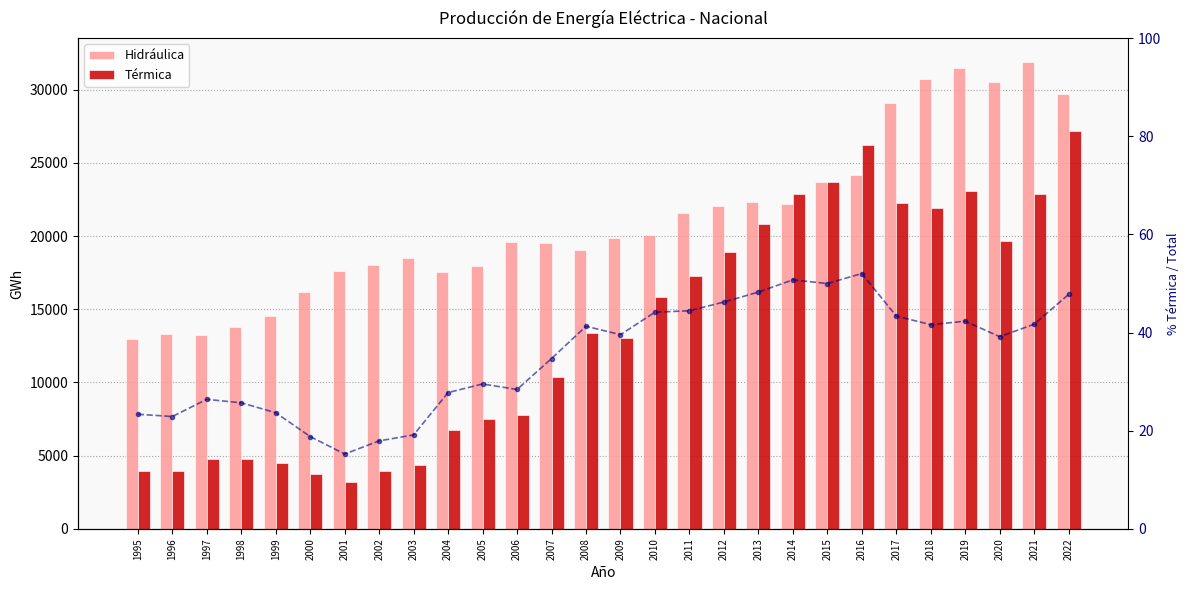

Reading left to right, list all the values displayed in this chart.

Hidráulica: 12937.6	13323.6	13214.5	13808.3	14540.6	16176.1	17614.8	18040.1	18533.7	17525.3	17977.0	19594.3	19548.8	19059.6	19903.8	20052.1	21557.3	22031.9	22319.6	22210.7	23722.7	24171.7	29074.5	30737.5	31462.1	30510.3	31925.7	29743.8
Térmica: 3942.6	3955.8	4738.3	4773.7	4508.4	3745.8	3169.7	3941.0	4388.4	6740.4	7531.5	7774.3	10393.0	13402.3	13039.7	15854.7	17247.9	18943.1	20812.5	22882.3	23721.8	26223.4	22264.9	21907.9	23088.3	19641.1	22847.1	27215.9
% Térmica: 23.4	22.9	26.4	25.7	23.7	18.8	15.3	17.9	19.1	27.8	29.5	28.4	34.7	41.3	39.6	44.2	44.4	46.2	48.3	50.7	50.0	52.0	43.4	41.6	42.3	39.2	41.7	47.8